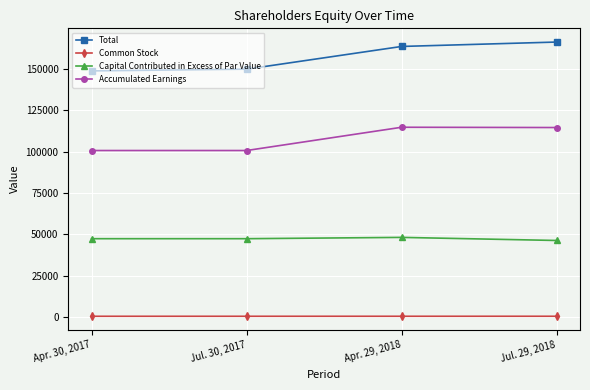

What is the difference between the highest and lowest values at Jul. 29, 2018?

165403